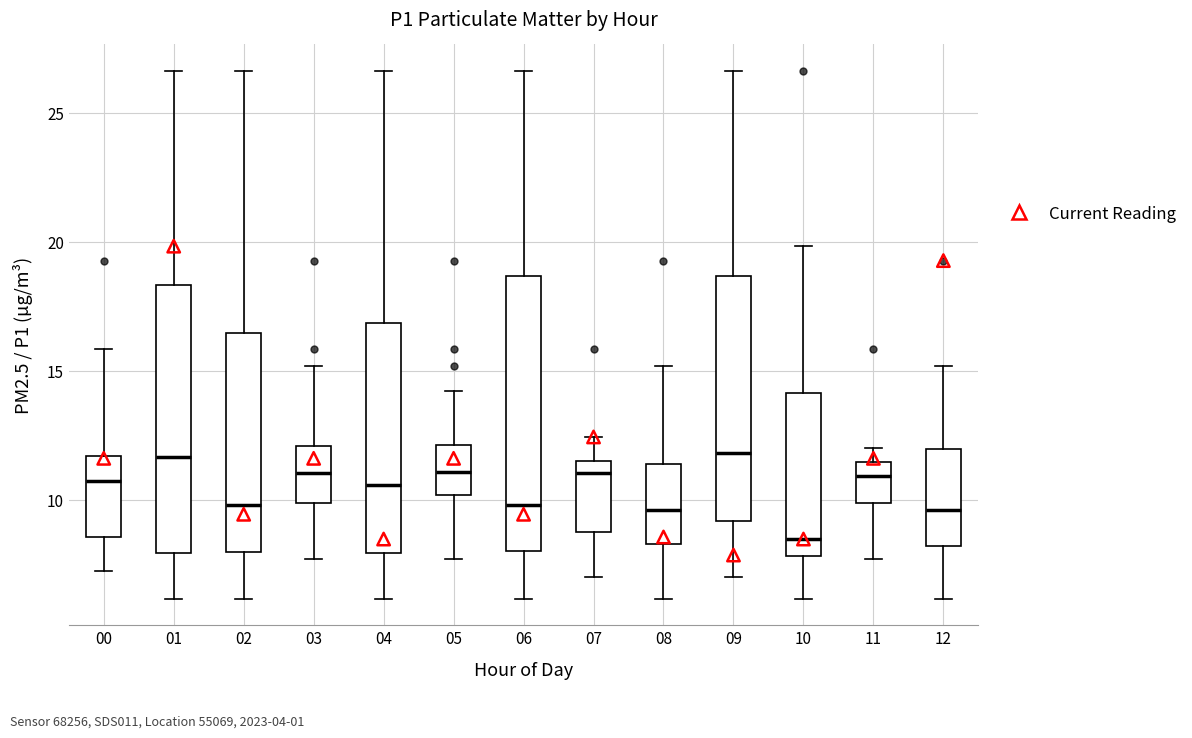

Where does the upper whisker of the box at x = 04 end on the y-axis? The values are not printed on the chart, so give them approximately, as read against the axis.

26.5